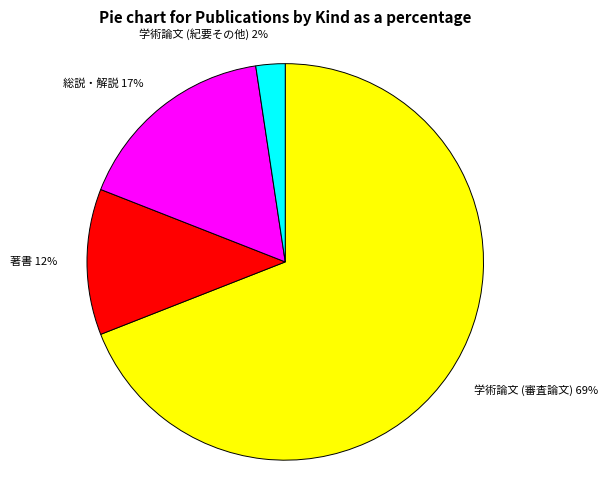

Which slice is the smallest?

学術論文 (紀要その他)